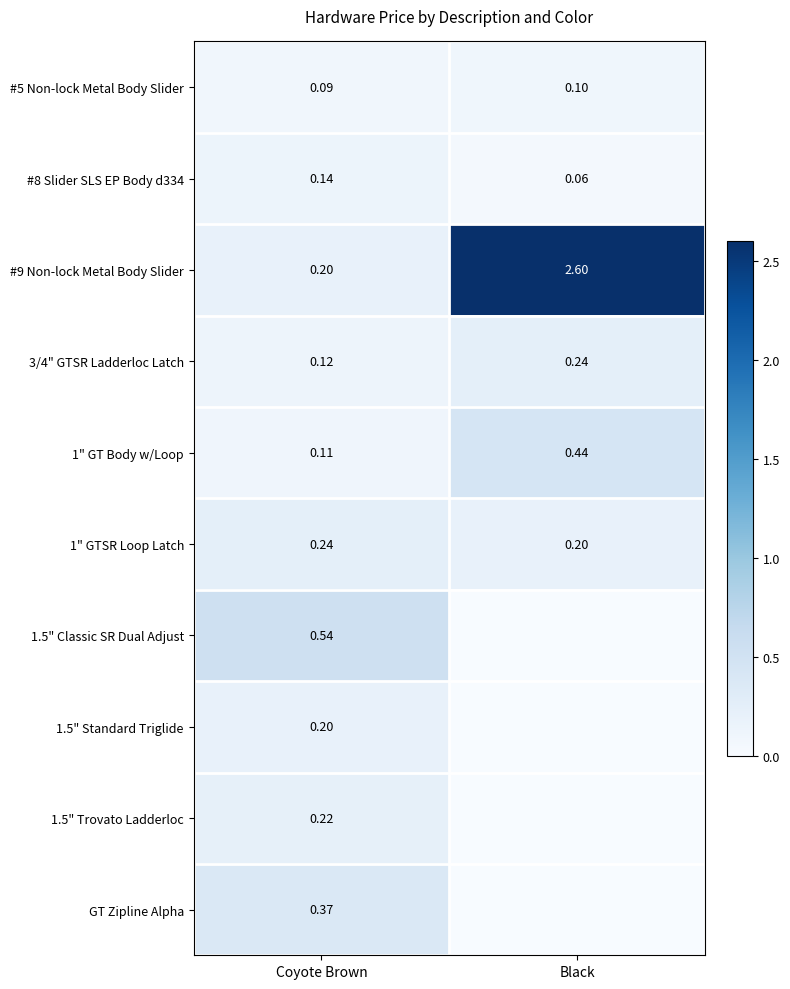

Rank the categories by #9 Non-lock Metal Body Slider value from lowest to highest.

Coyote Brown, Black